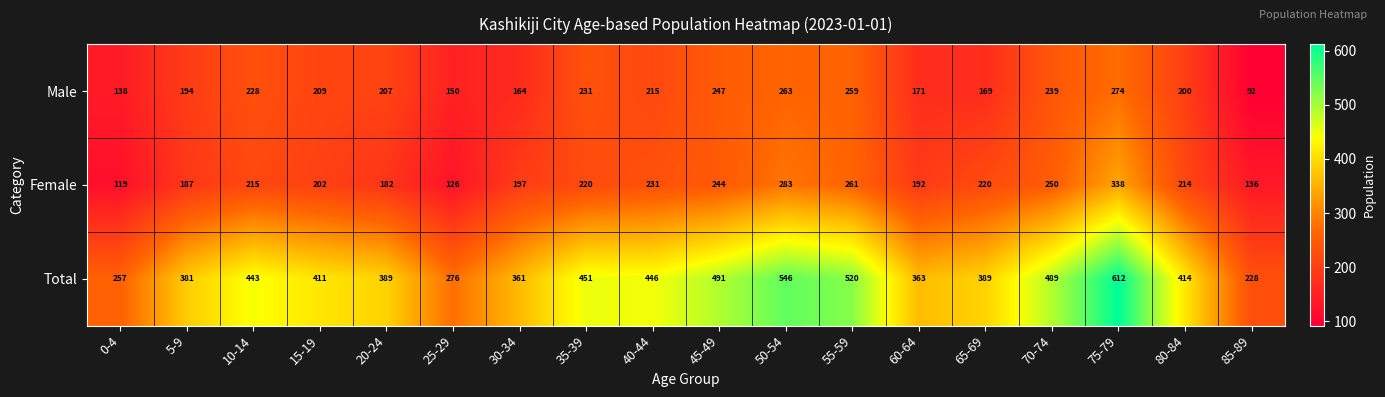

What is the total value across all series at 15-19?

822